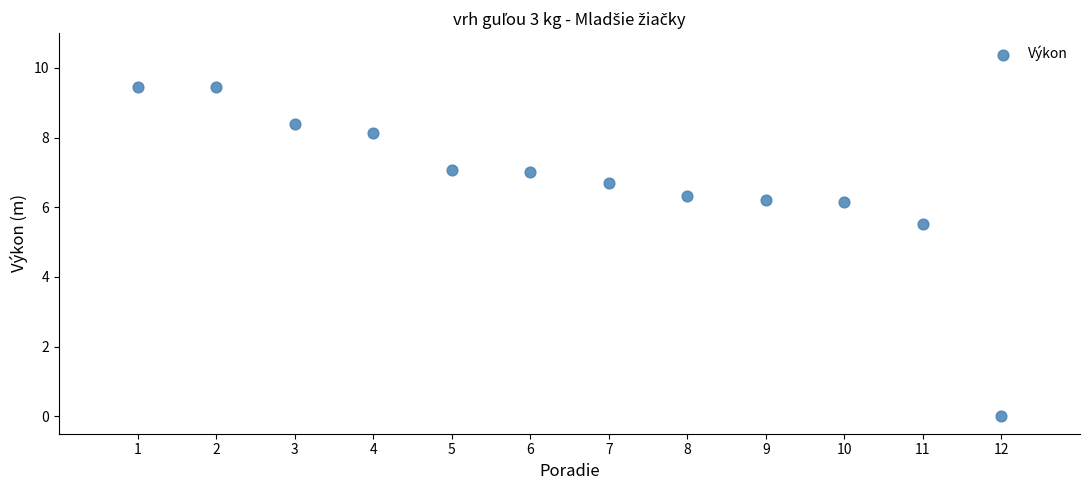

What is the average Y value?

6.7